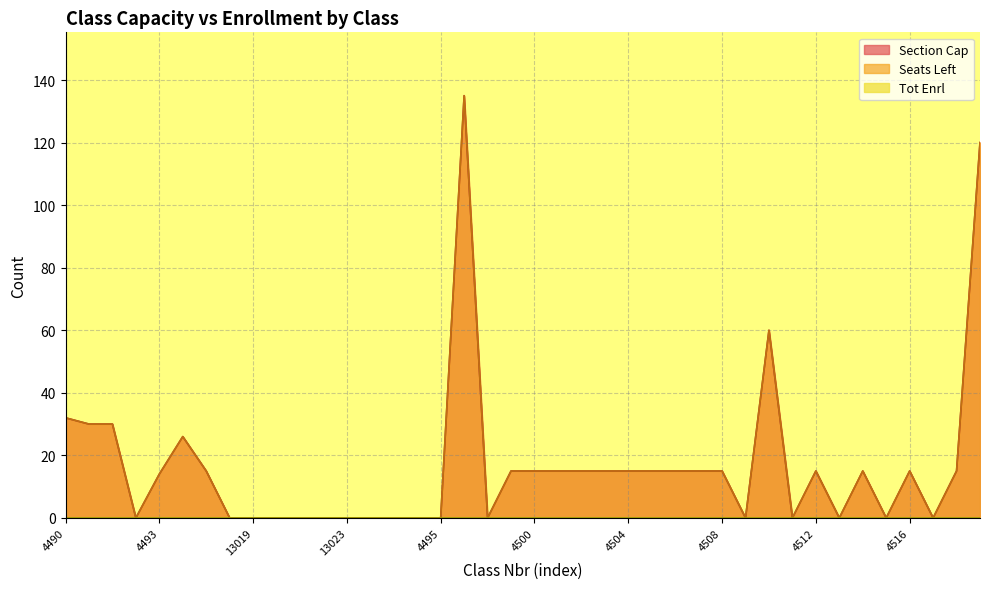

Which series has the largest range (max minus min)?

Section Cap